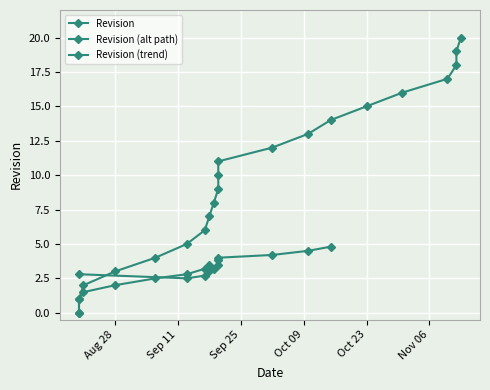

True or false: the data shows 18 at 2012-09-20.

False